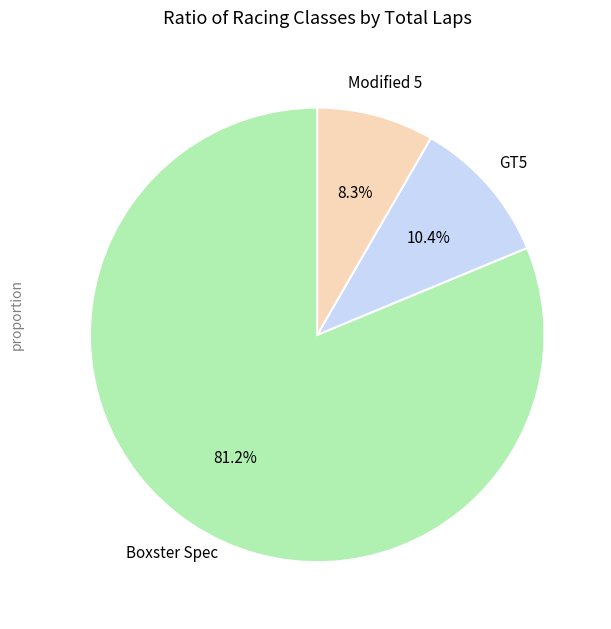

To the nearest percent, what is the difference between the largest and smallest slice percentages?

73%